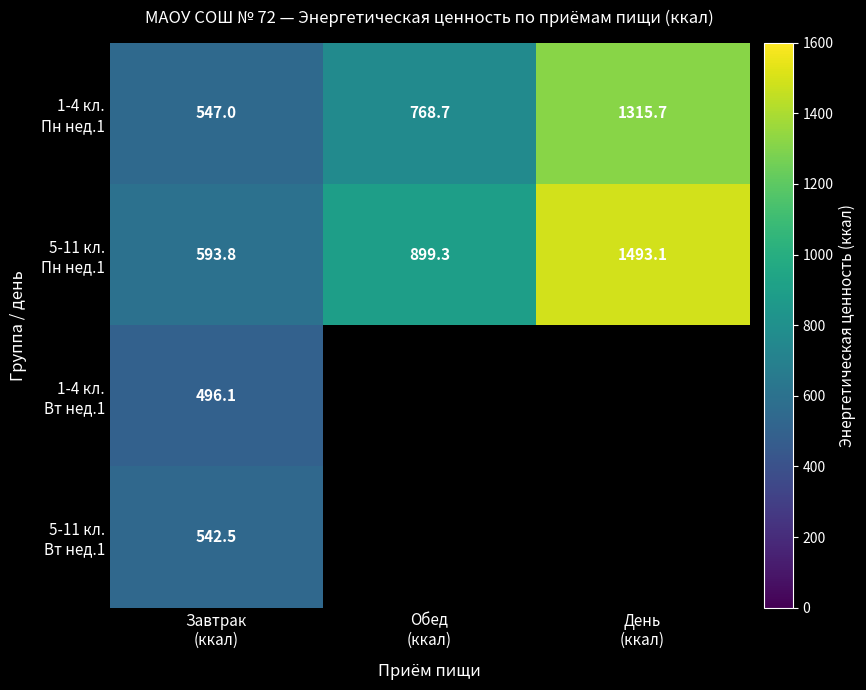

The value of 1-4 кл. Пн нед.1 at Завтрак (ккал) is 547.0. True or false?

True